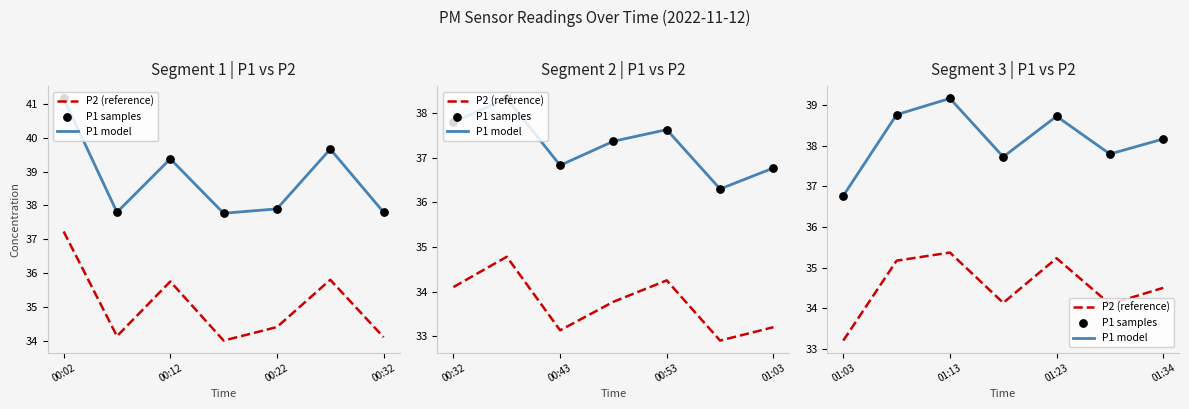

Which series contains the lowest Y value?

P2 (reference)